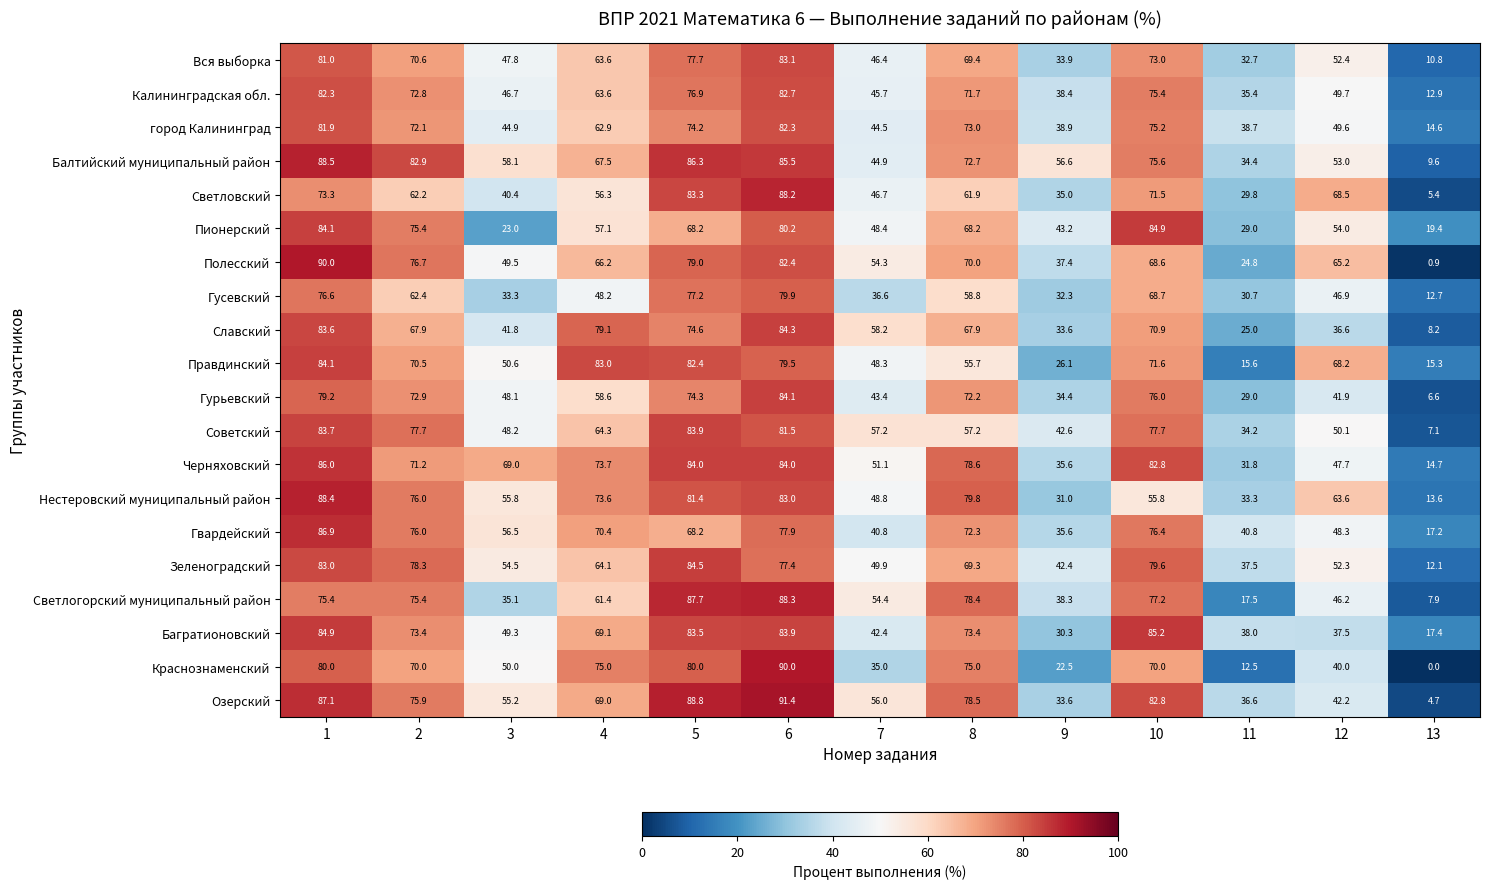

What is the sum of all Гурьевский values?

720.7